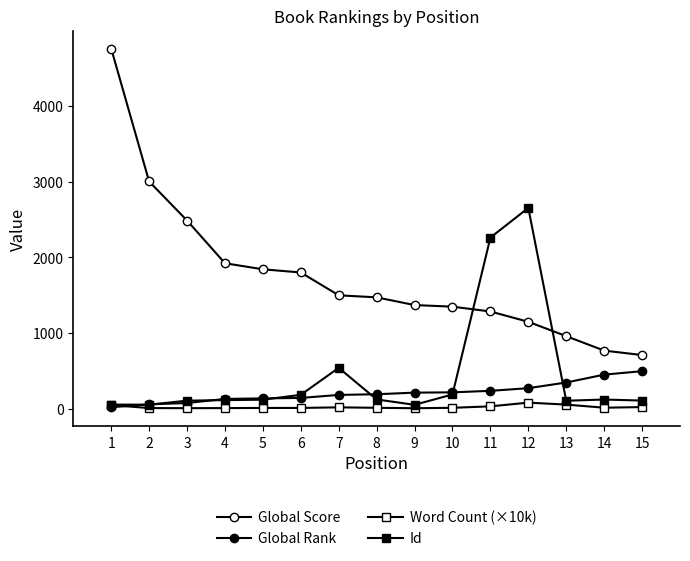

What is the total value across all series at 5?

2099.7